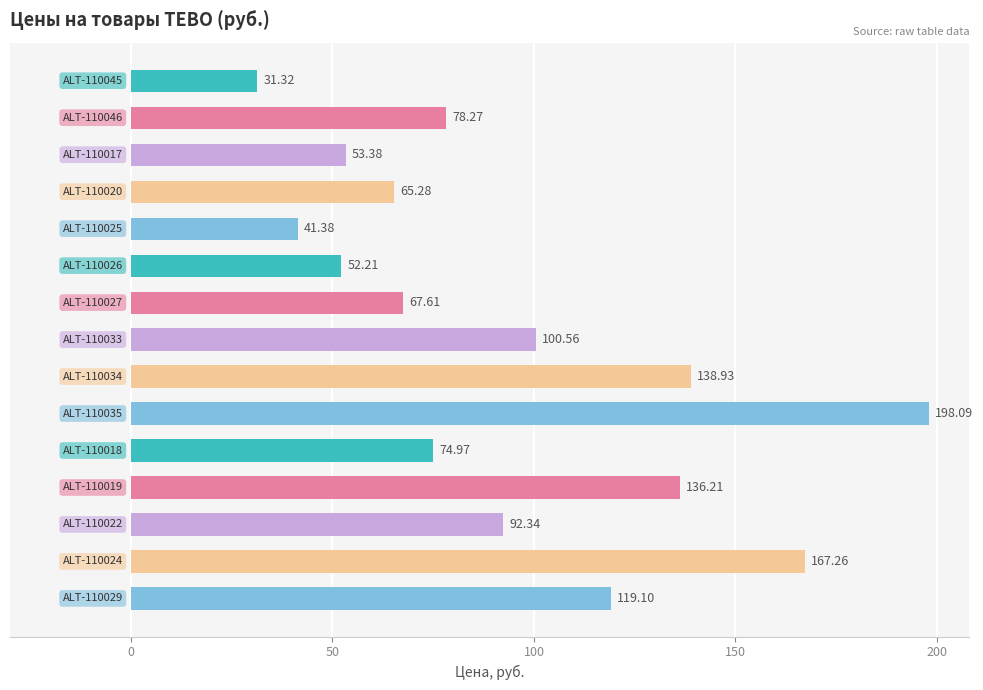

What is the difference between the second highest and minimum values?

135.9